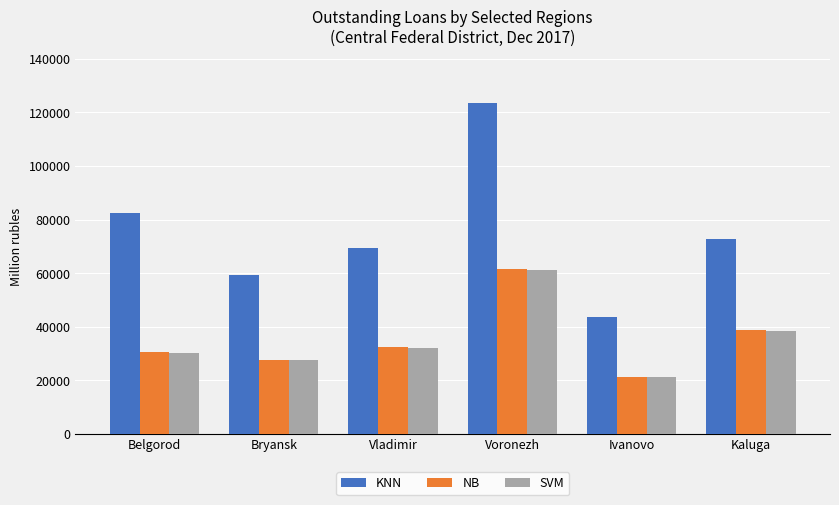

Reading left to right, list all the values displayed in this chart.

KNN: 82598	59261	69446	123429	43749	72884
NB: 30710	27675	32415	61404	21346	38577
SVM: 30291	27462	32113	61029	21289	38475